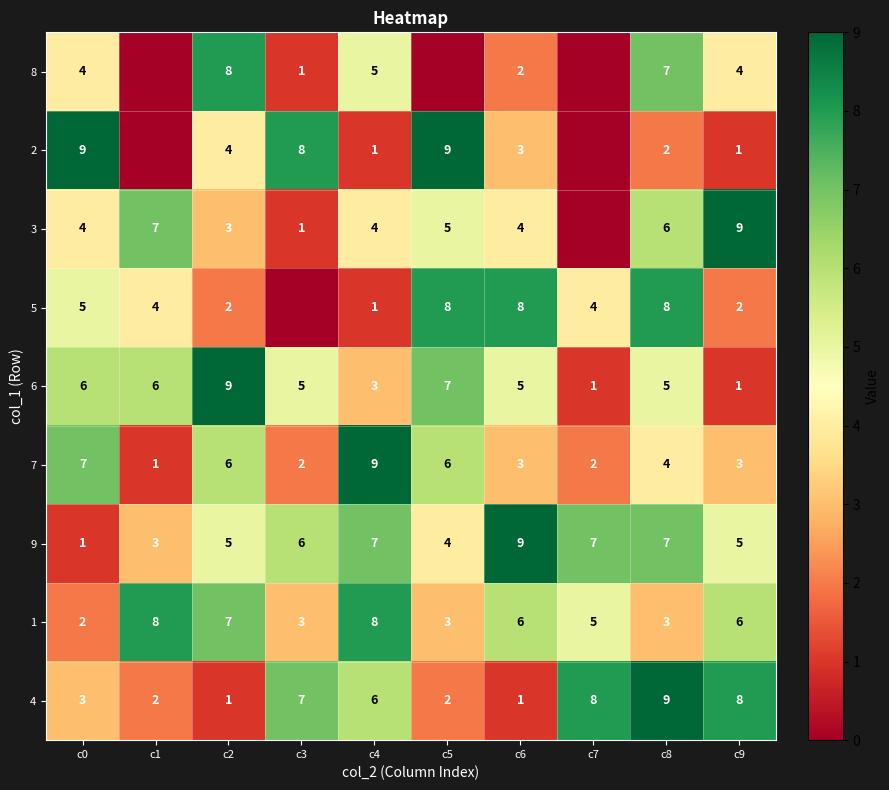

Which has a higher value, c5 or c0?

c0